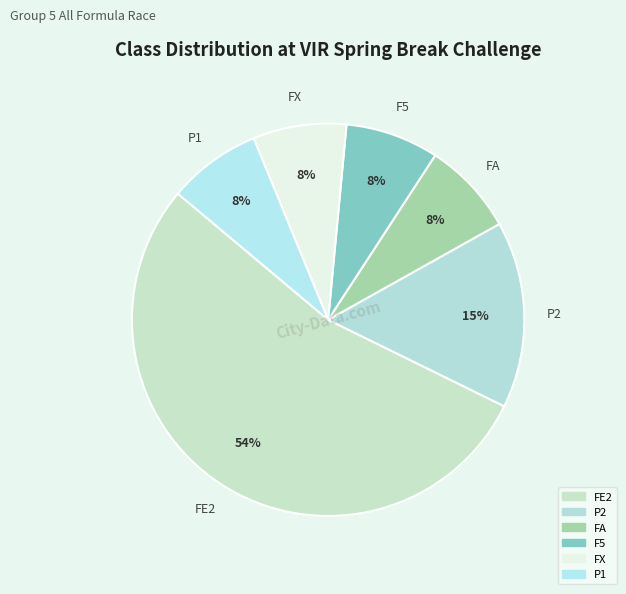

Which slice is the smallest?

FA